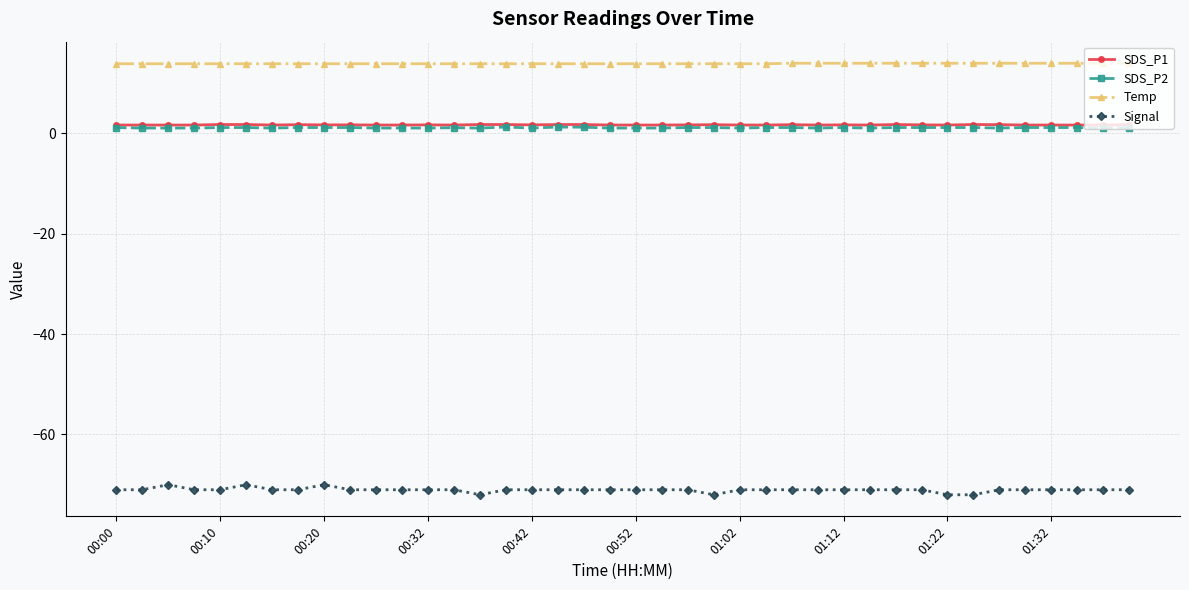

Does the chart have visible grid lines?

Yes